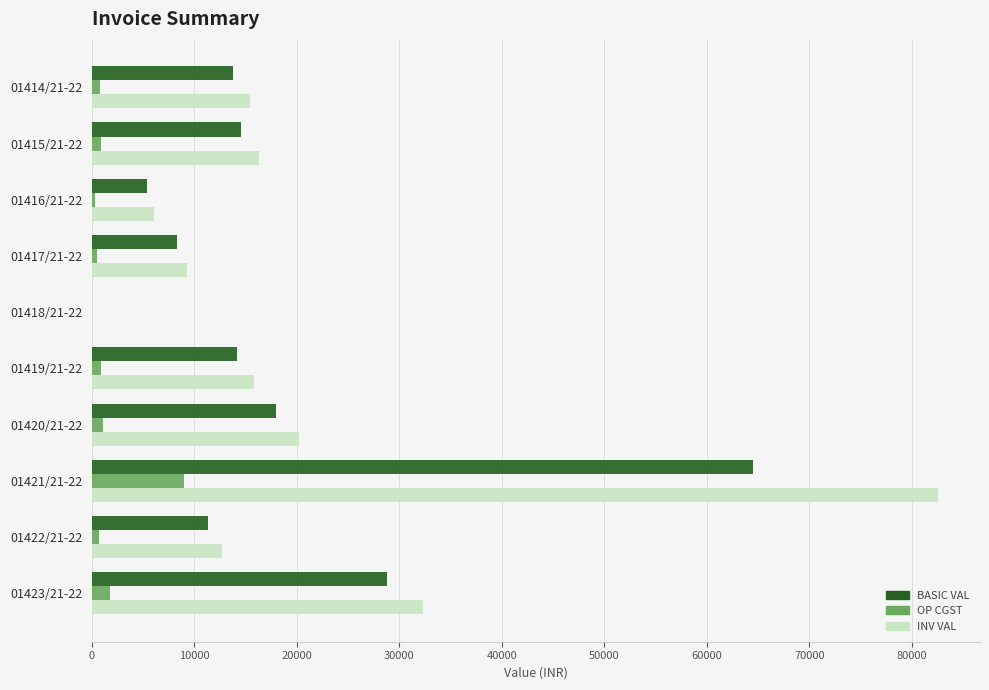

At which category is the sum across all series the highest?

01421/21-22